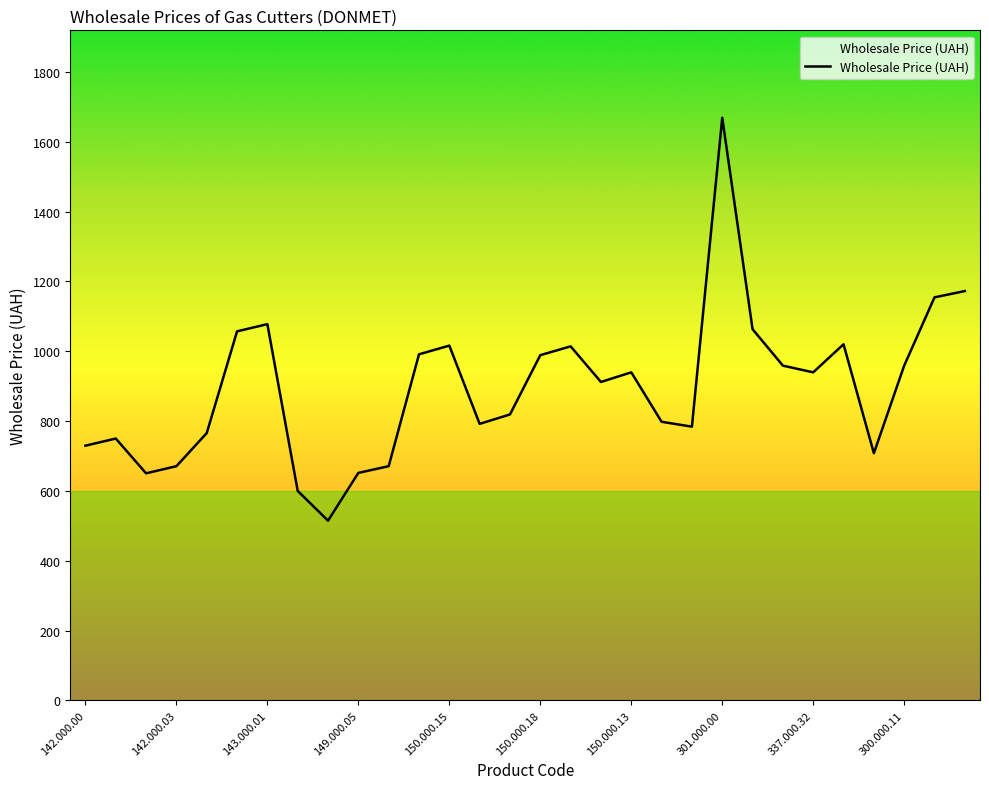

What is the greatest value displayed?

1668.8